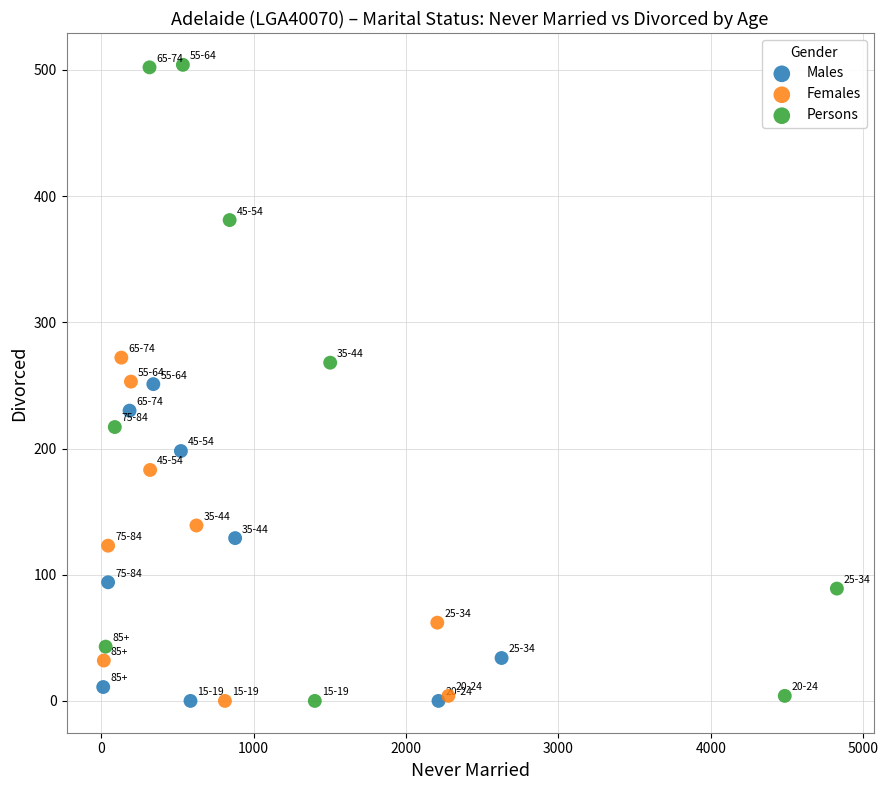

What are all the series names shown in the legend?

Males, Females, Persons